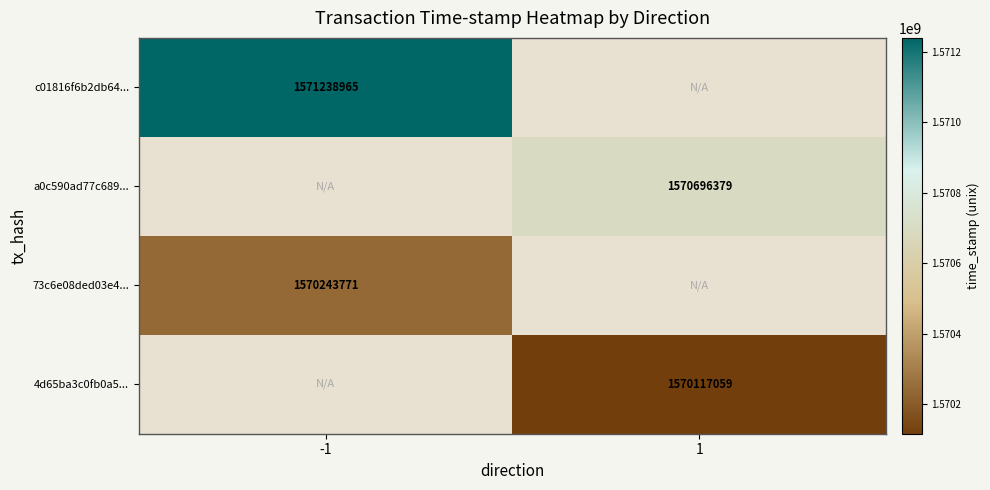

The c01816f6b2db64... series shows 763220250 at -1. True or false?

False